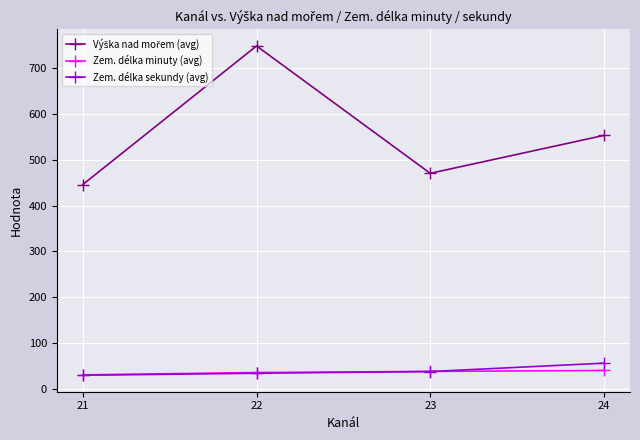

At how many categories does at least one series exceed 145?

4